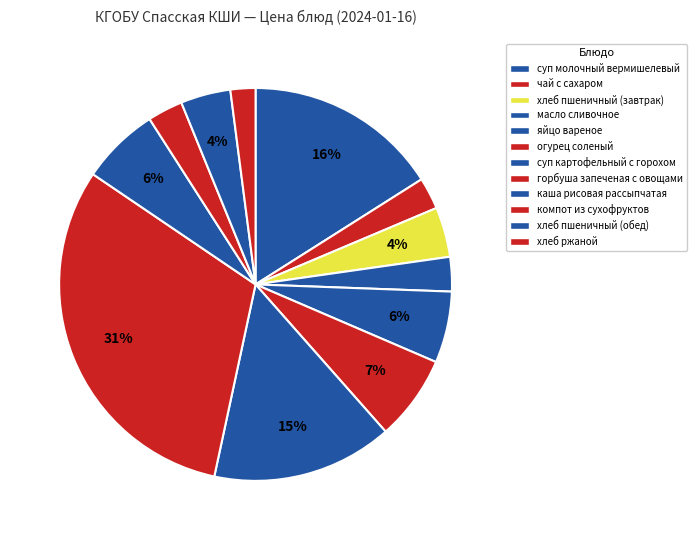

To the nearest percent, what is the average slice percentage?

8%